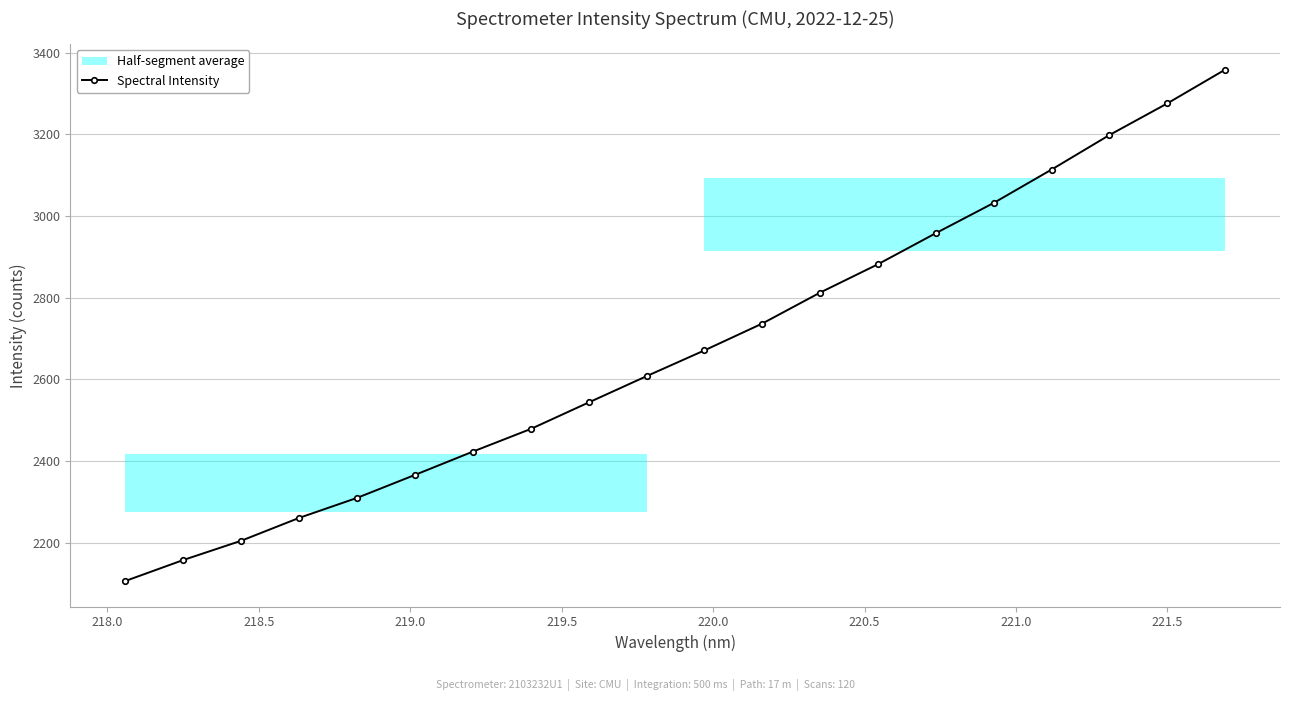

How many values exceed 2670?

10